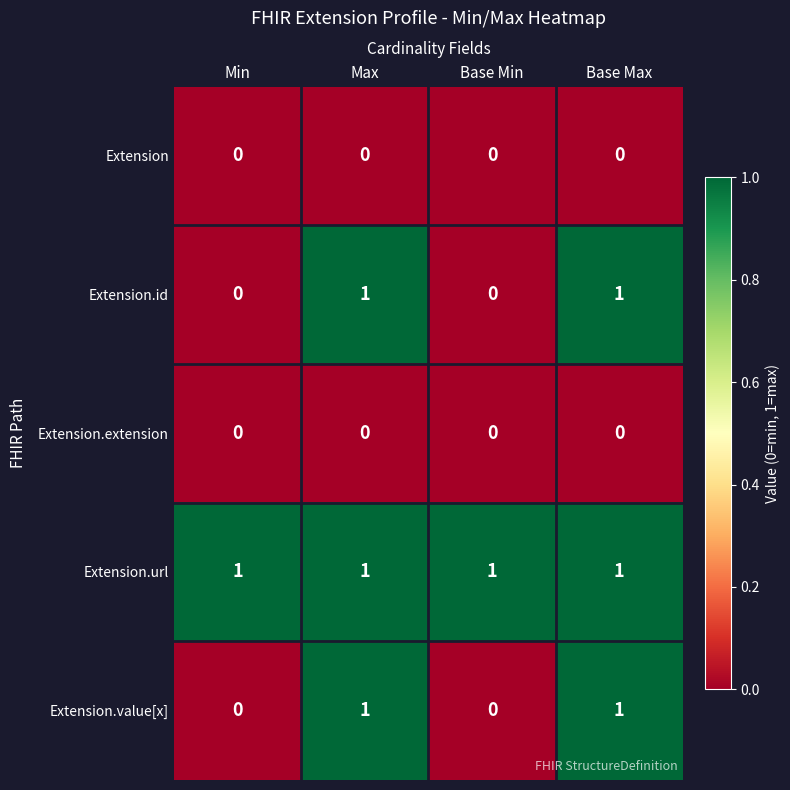

Reading left to right, what are all the values shown in this chart?

Extension: 0	0	0	0
Extension.id: 0	1	0	1
Extension.extension: 0	0	0	0
Extension.url: 1	1	1	1
Extension.value[x]: 0	1	0	1